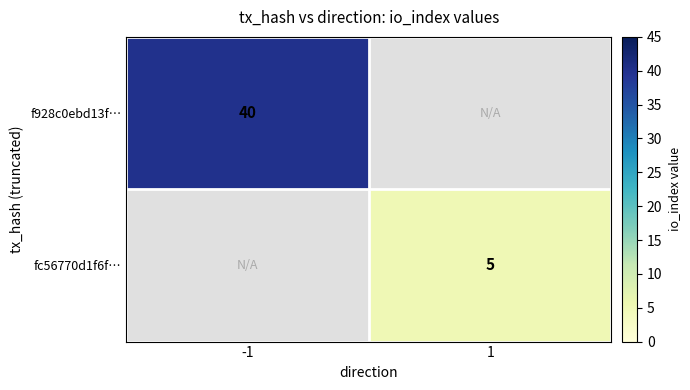

The value of f928c0ebd13f… at -1 is 40. True or false?

True